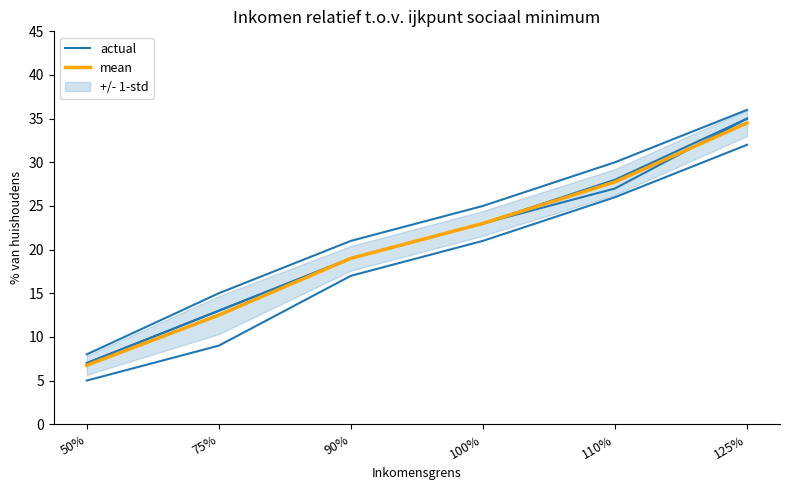

True or false: actual has more than 1 interior local peaks.

False